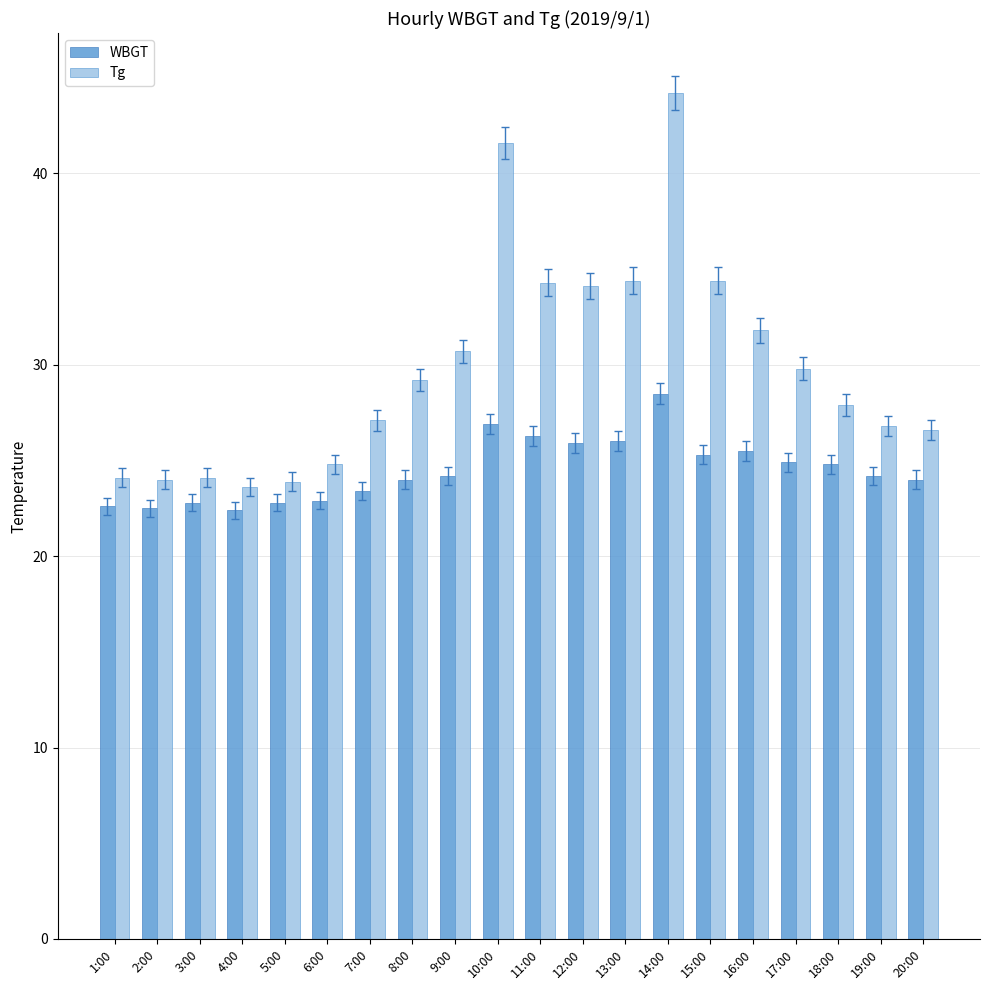

The value of Tg at 1:00 is 24.1. True or false?

True